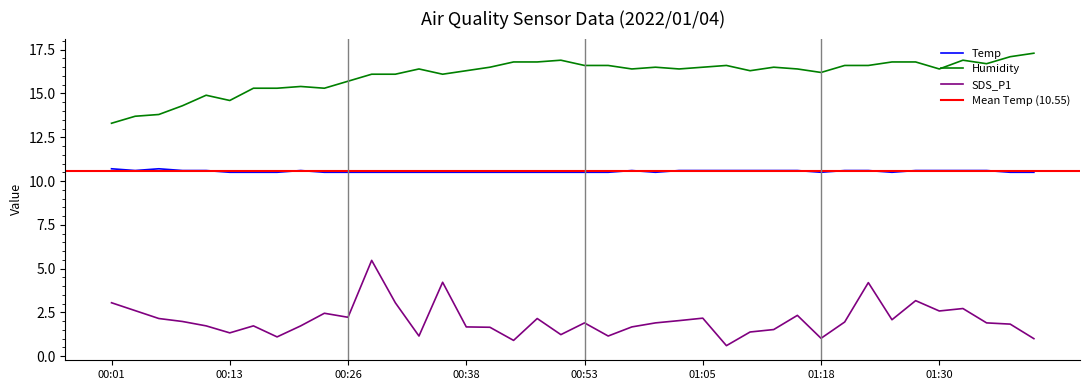

At which category does the chart reach its peak across all series?

00:01